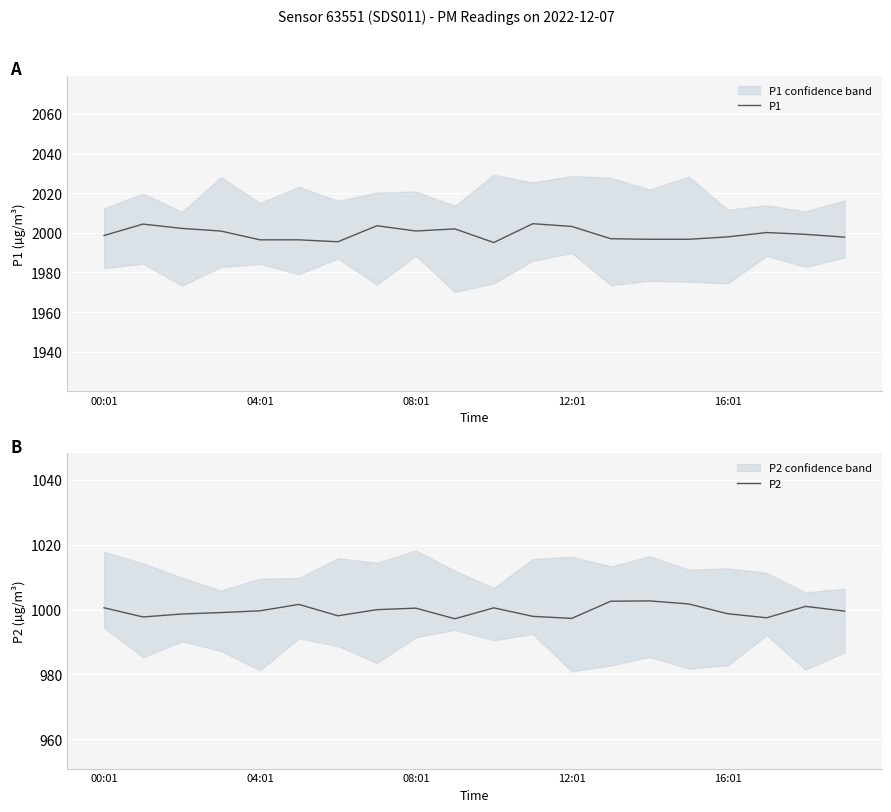

List the series in order of their peak value, highest first.

P1, P2